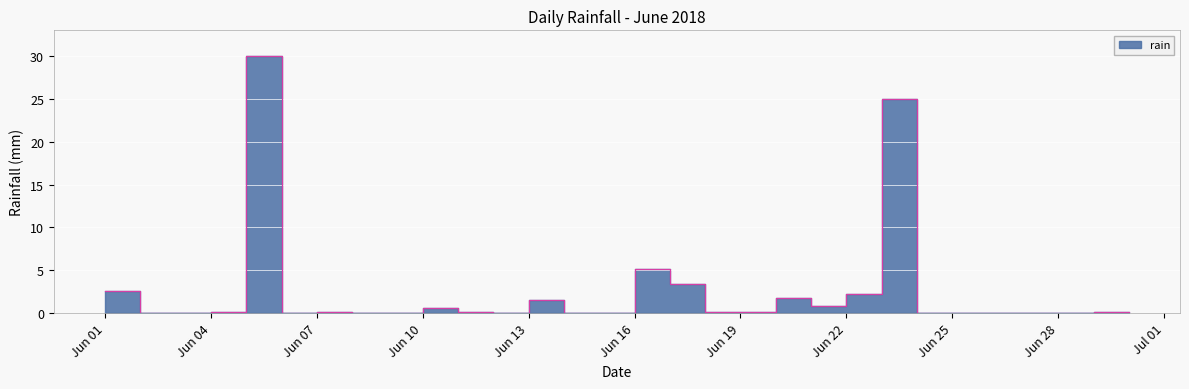

Where is the data nearest to the value 15?

Jun 16